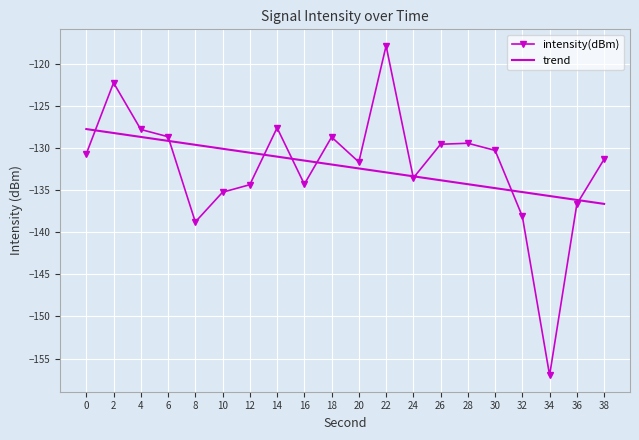

List the series in order of their peak value, lowest first.

trend, intensity(dBm)